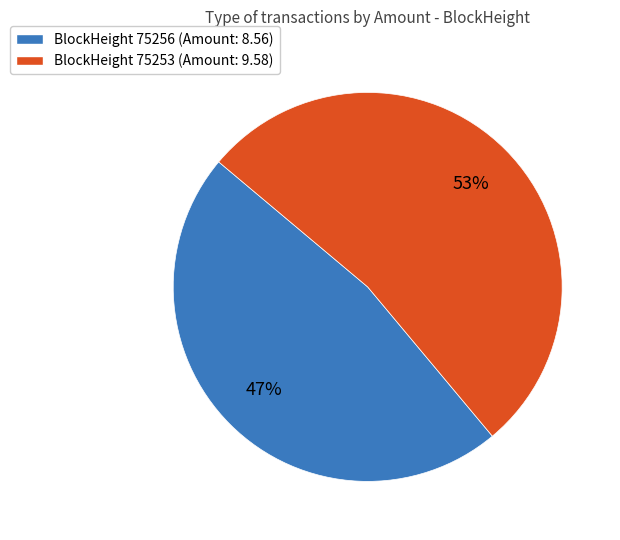

To the nearest percent, what is the difference between the largest and smallest slice percentages?

6%